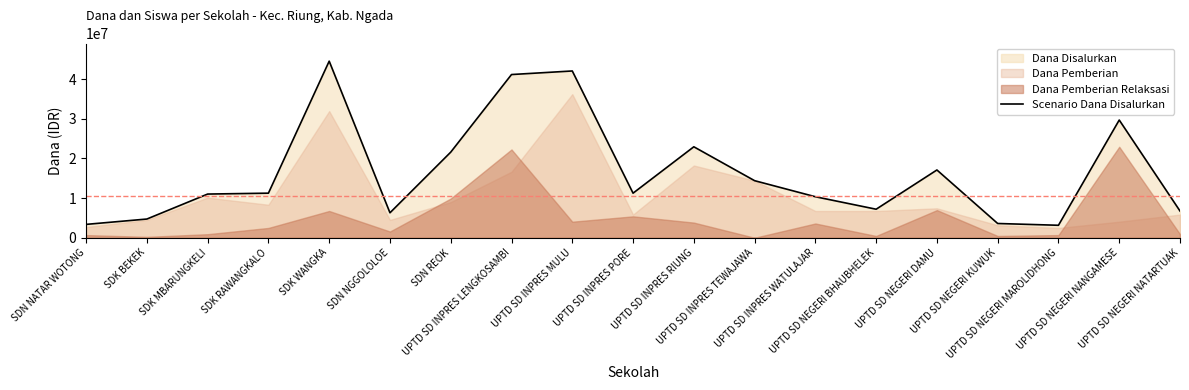

Between UPTD SD NEGERI NATARTUAK and SDK RAWANGKALO, which is larger?

SDK RAWANGKALO